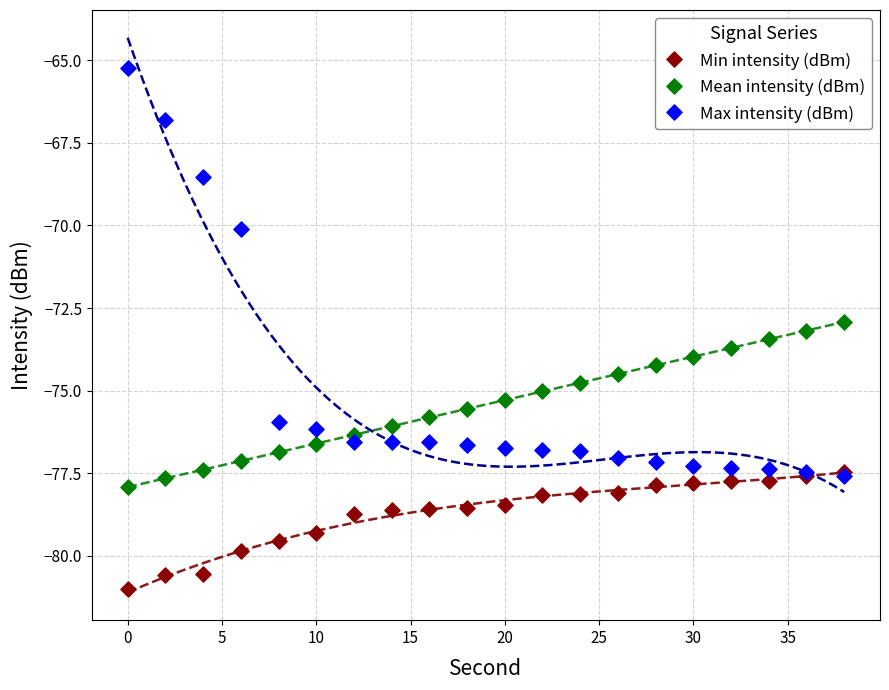

In the Max intensity (dBm) series, what Y value is closest to -71?

-70.1